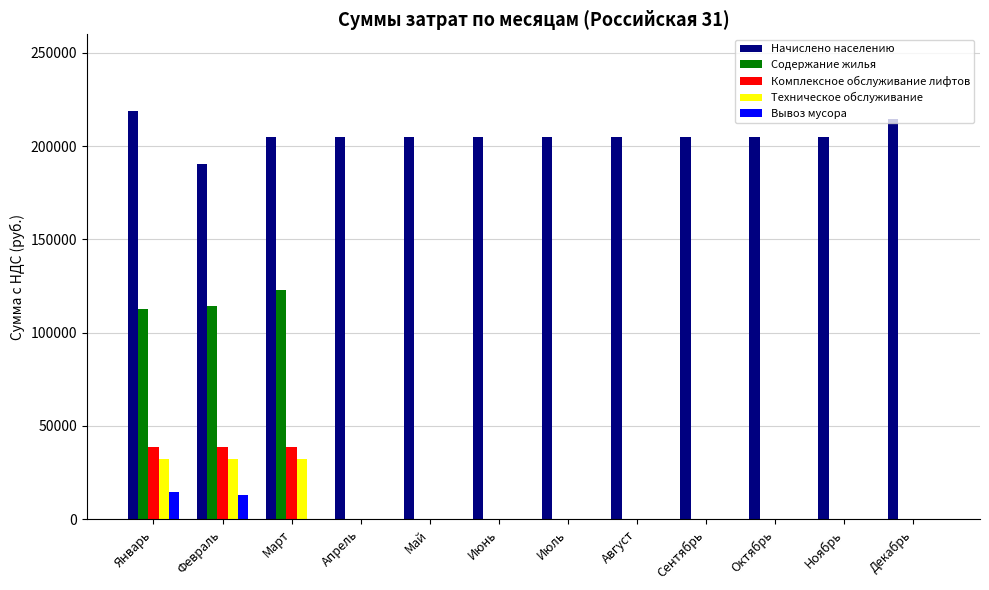

What is the sum of the Комплексное обслуживание лифтов values at Декабрь and Март?

38707.0